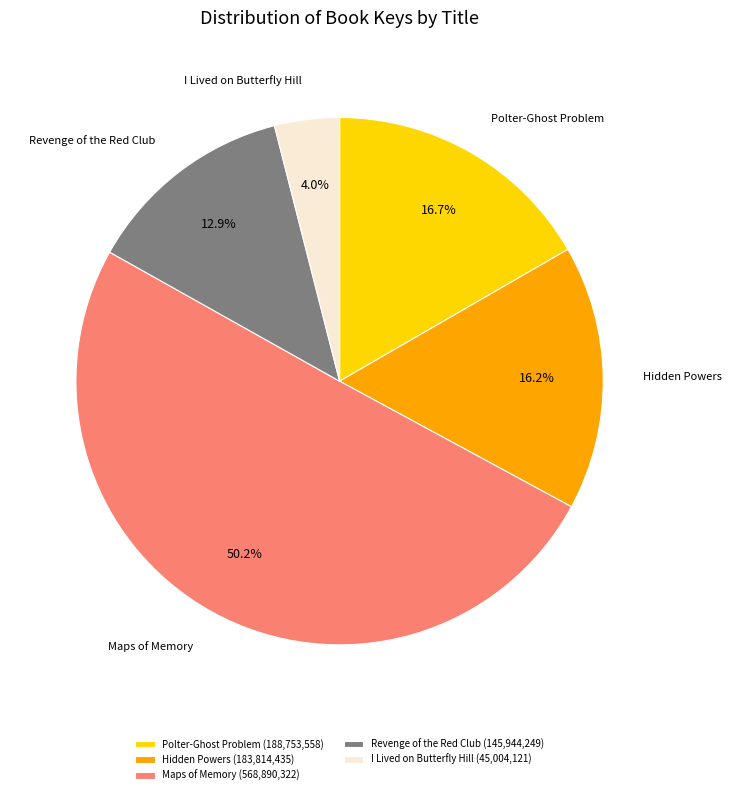

Which has a higher value, Hidden Powers or I Lived on Butterfly Hill?

Hidden Powers